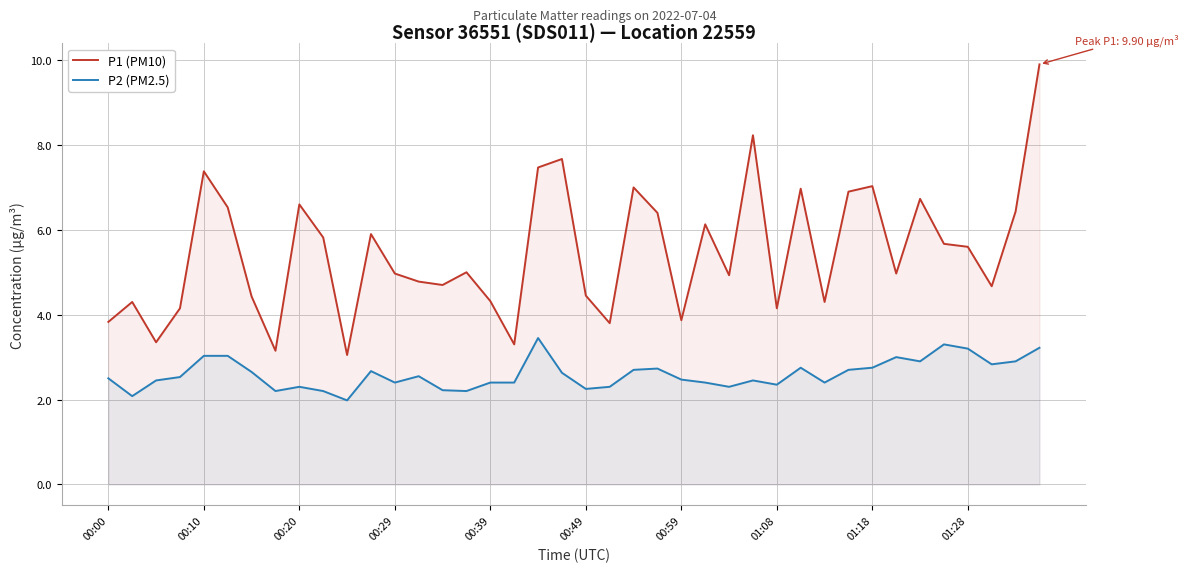

What is the average value of the P1 (PM10) series?

5.5